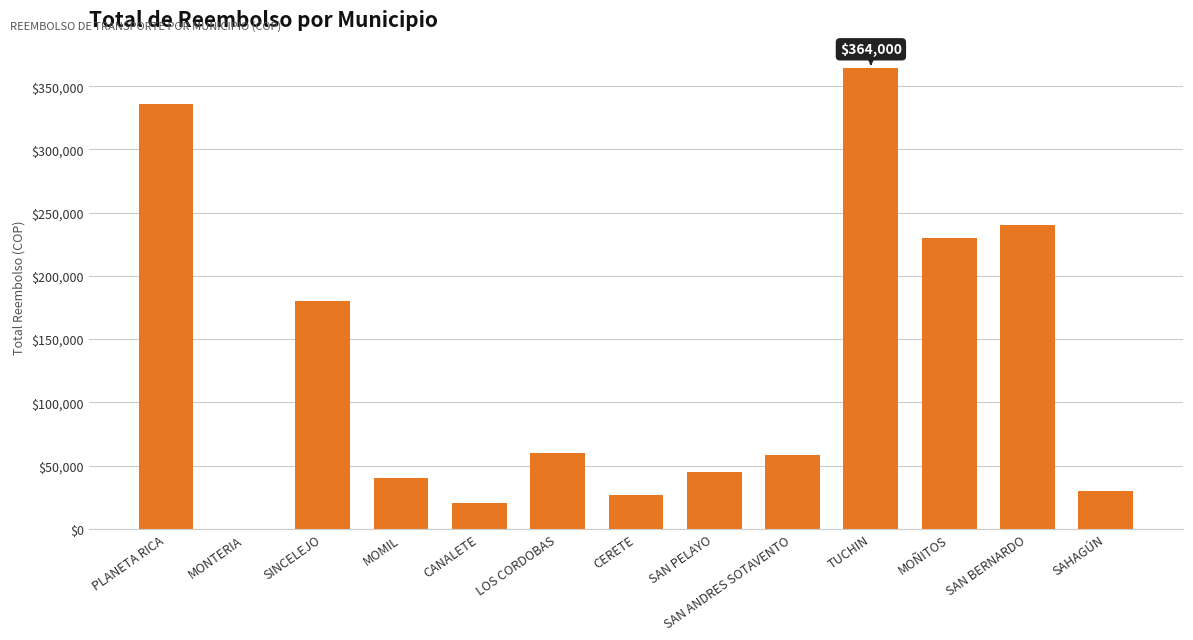

What value does the data have at SAN BERNARDO, to the nearest 100?

240000